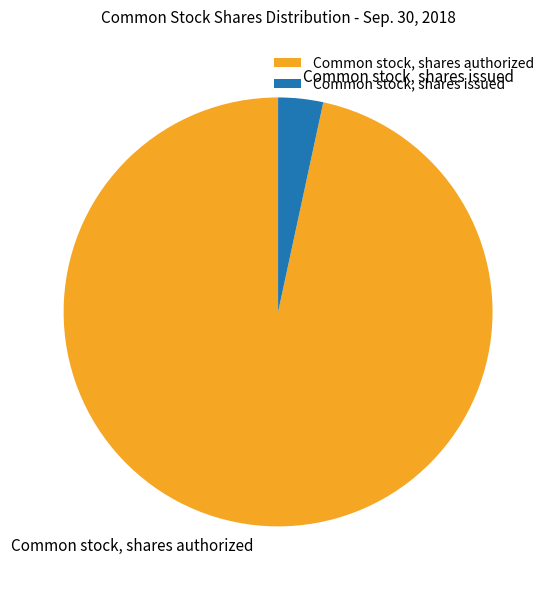

Which slice is the largest?

Common stock, shares authorized